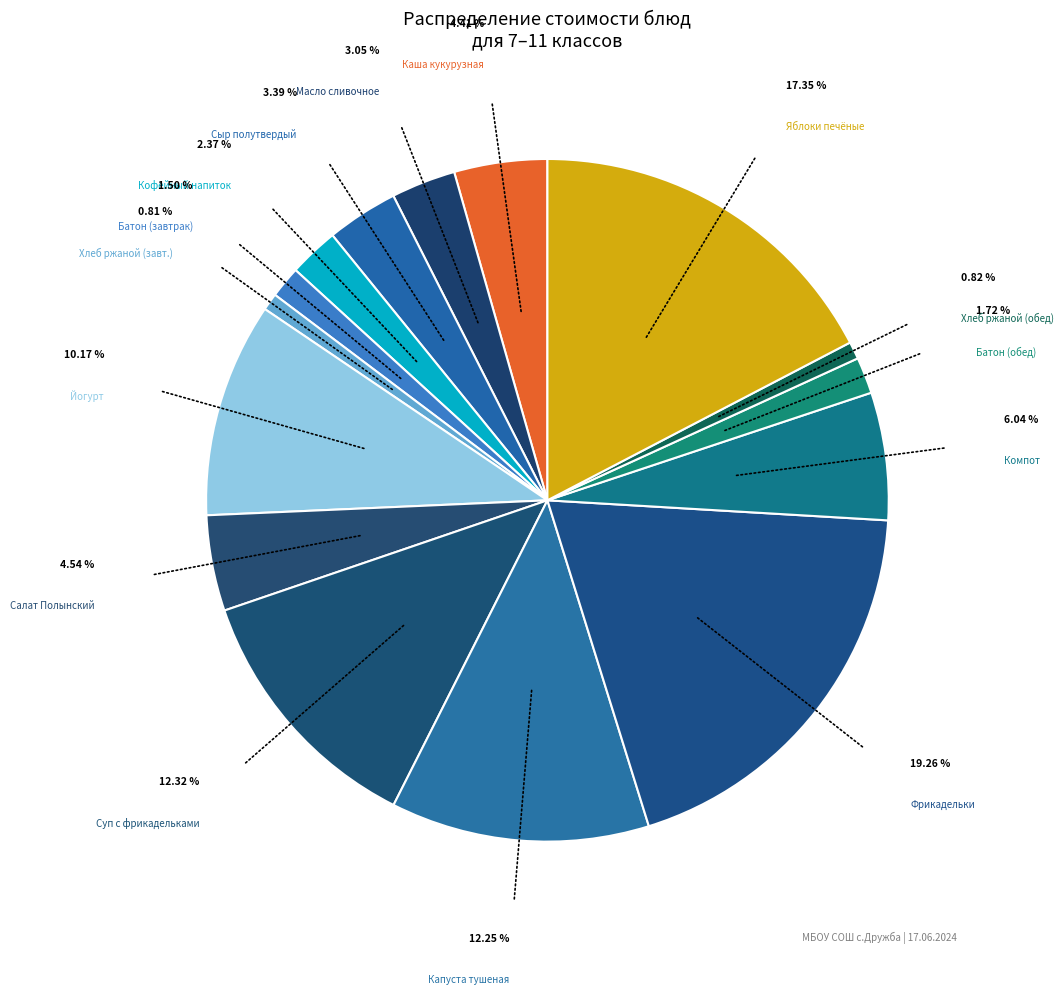

What is the ratio of the value at Батон (обед) to the value at Сыр полутвердый?

0.5